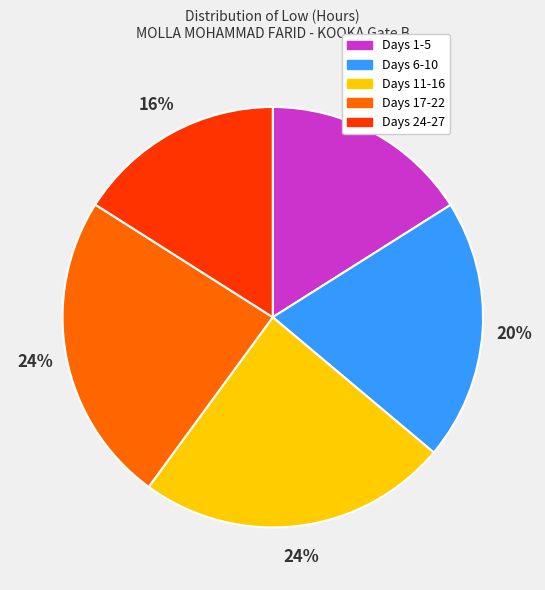

Does any single category account for the majority?

No